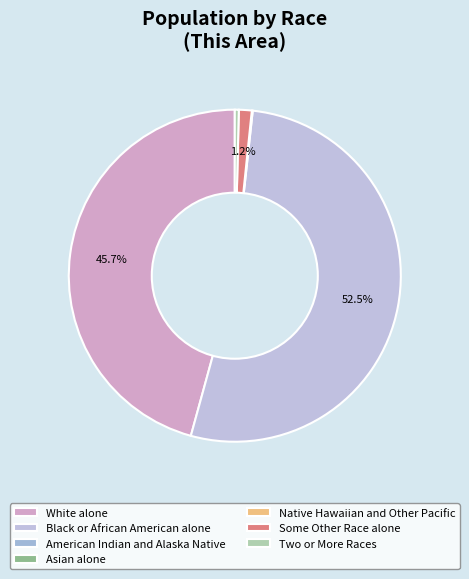

How many slices are in this pie chart?

7